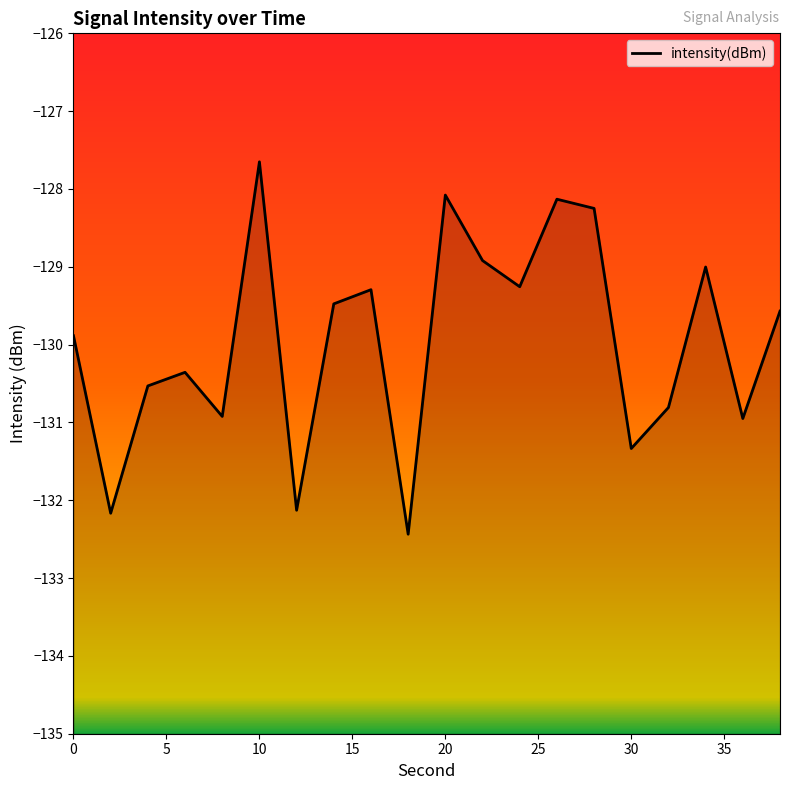

Is it true that the value at 13 is -70.2?

False